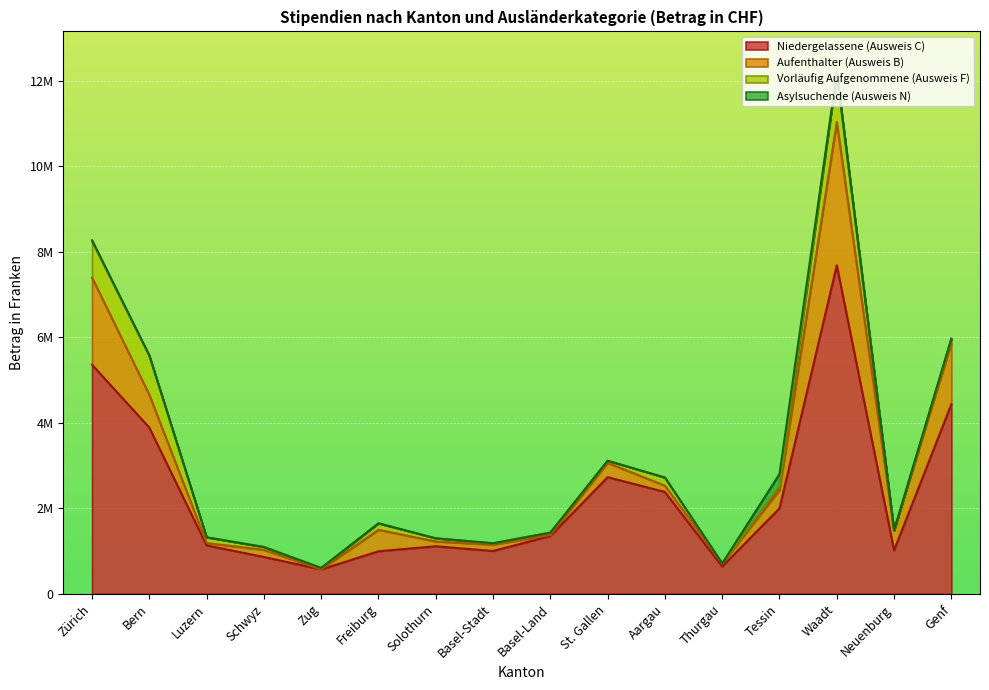

How many data points in Niedergelassene (Ausweis C) are above 1352365?

7